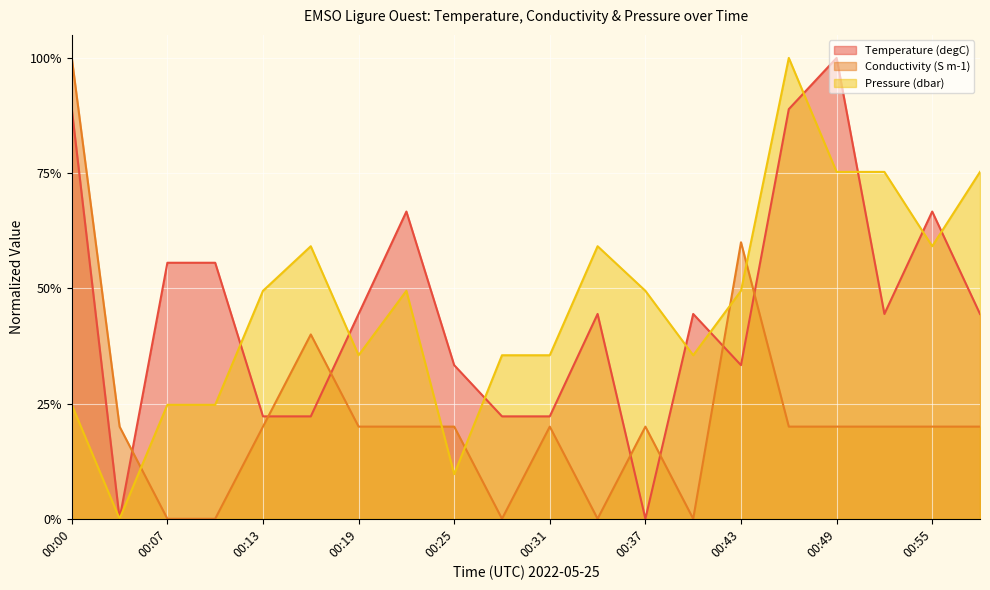

What is the value of the Temperature point at the 19th from the left?

0.7